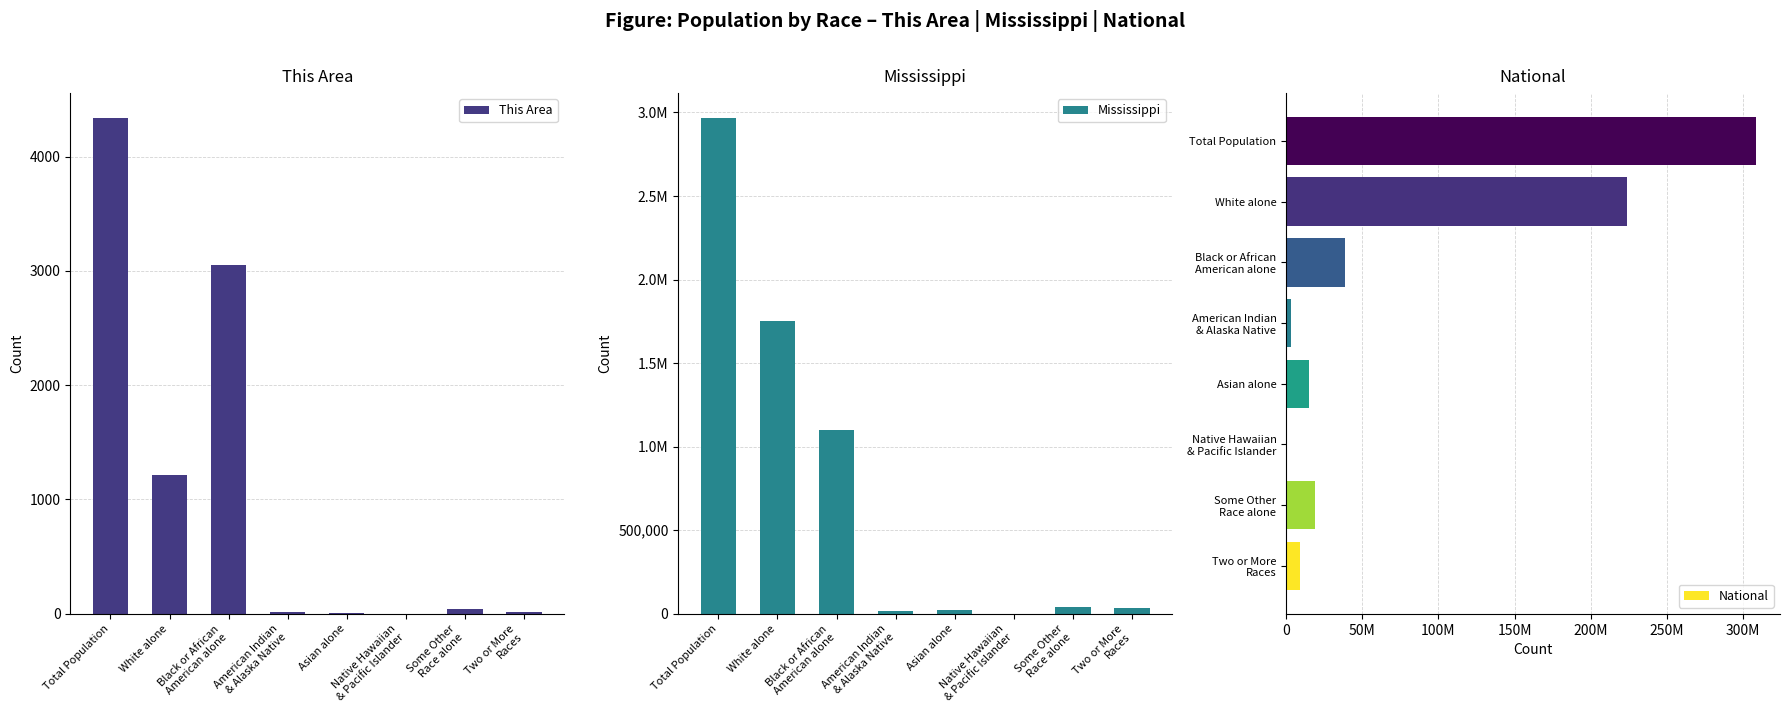

Reading right to left, list all the values displayed in this chart.

This Area: 14	39	0	11	13	3047	1214	4338
Mississippi: 34107	38162	1187	25742	15030	1098385	1754684	2967297
National: 308745538	223553265	38929319	2932248	14674252	540013	19107368	9009073